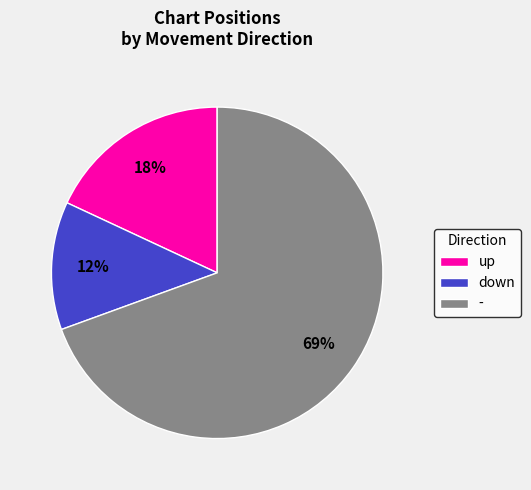

Between down and -, which is larger?

-